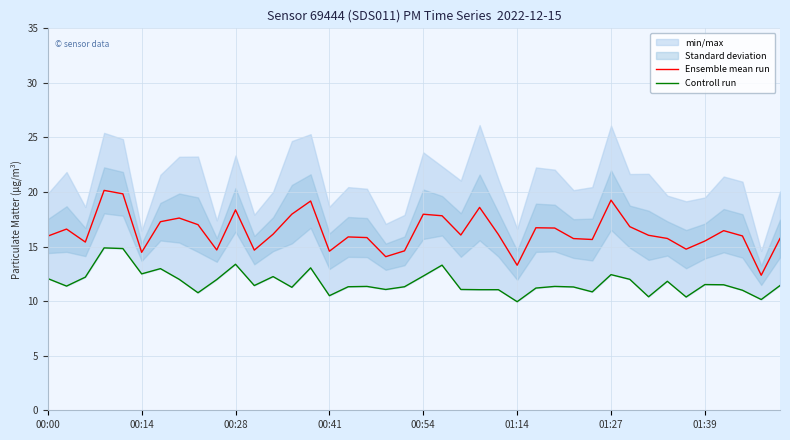

What is the minimum value for Ensemble mean run?

12.4